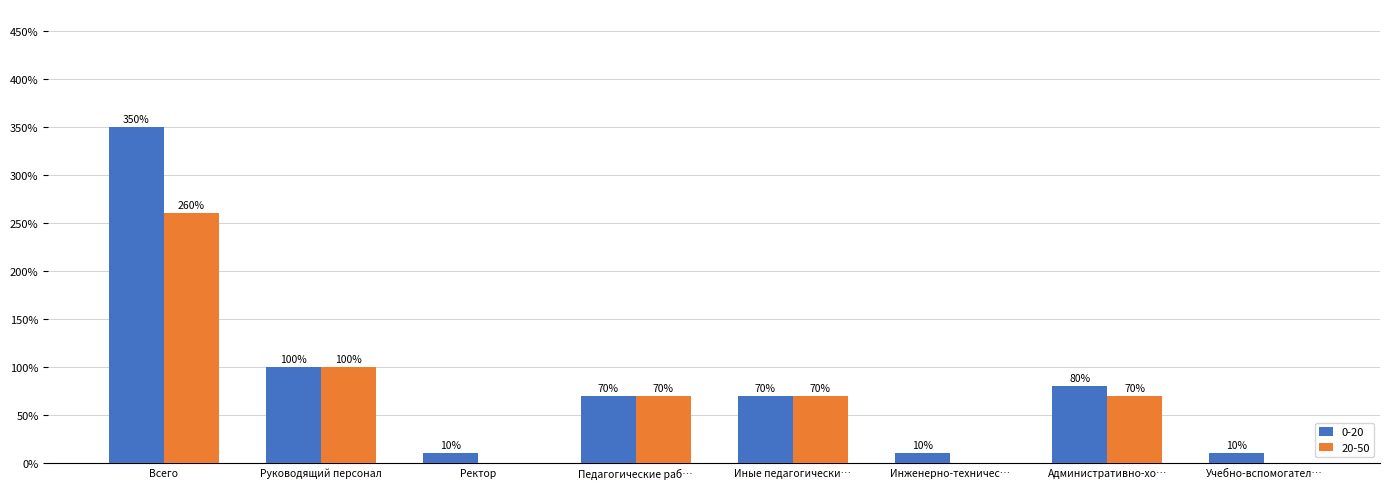

Are the bars grouped side by side (vs. stacked)?

Yes